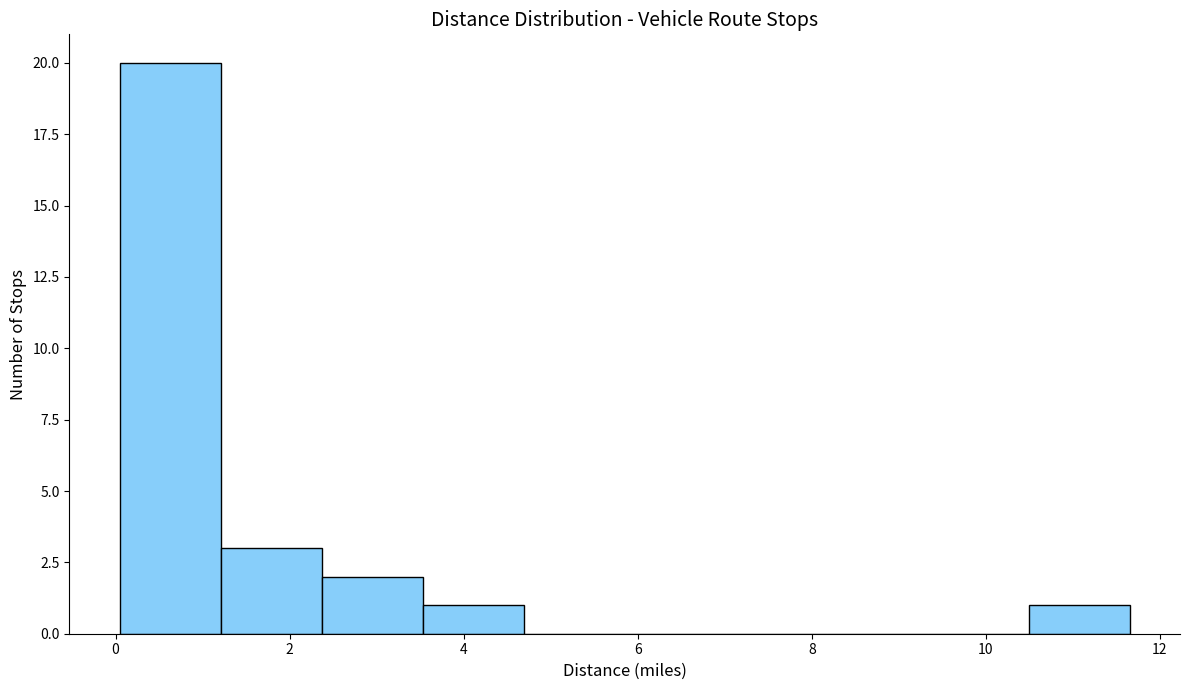

How tall is the bar that spans 2.4 to 3.6 on the x-axis? Neither the bar edges nor the heights are printed on the chart, so give them approximately, as read against the axes.

2